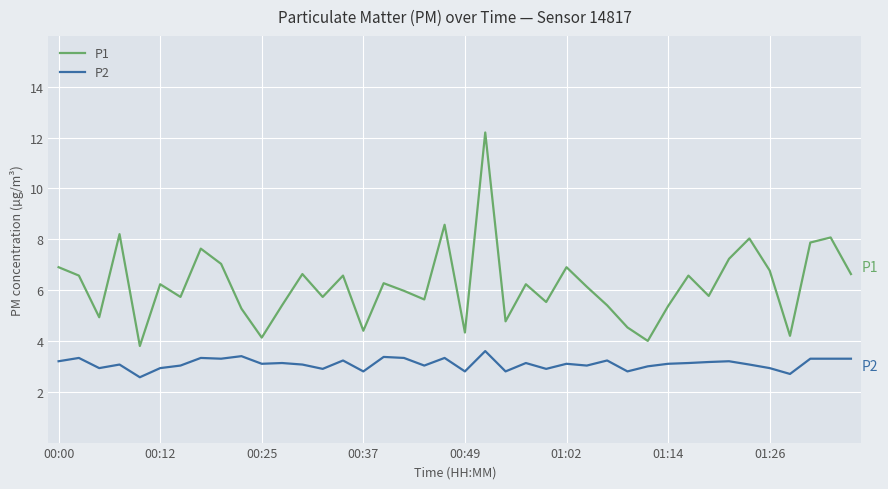

What is the lowest value of the P2 series?

2.6